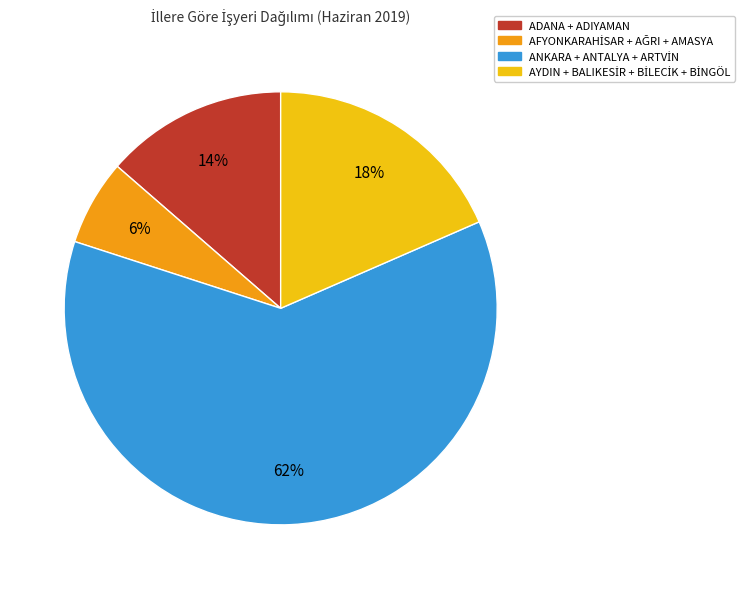

True or false: ADANA + ADIYAMAN accounts for 7% of the total.

False